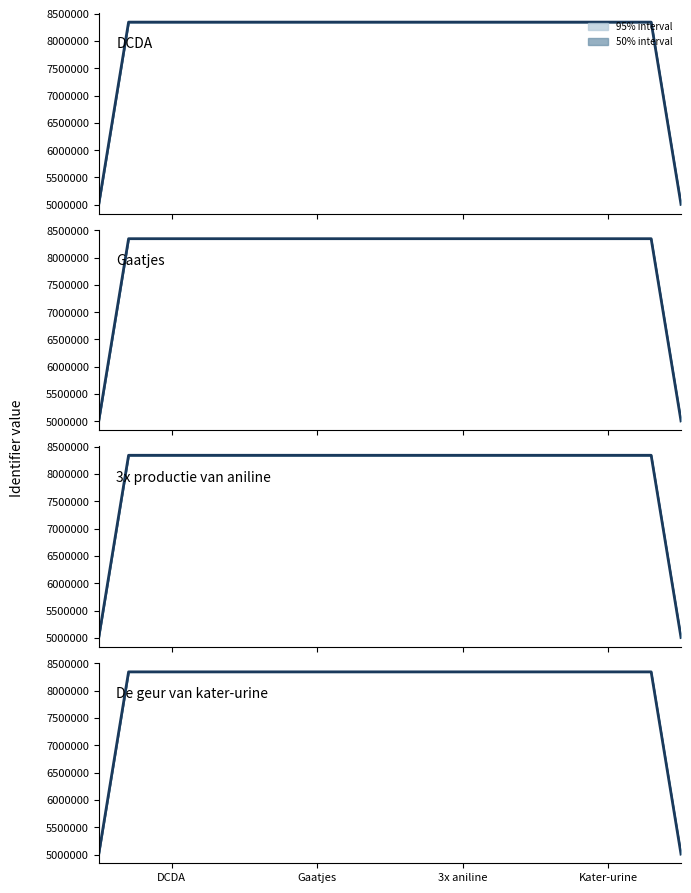

Reading left to right, what are all the values shown in this chart?

DCDA: 5006656.6	6675543.3	8344428.3	8344427.6	8344429.3	8344429.4	8344427.4	8344428.2	8344428.0	8344425.9	8344425.4	8344423.9	8344421.7	8344421.6	8344421.0	8344421.1	8344422.1	8344422.4	8344424.4	8344425.2	8344425.0	8344424.5	8344425.3	8344424.0	8344423.1	8344423.4	8344424.2	8344424.4	8344423.7	8344426.7	8344426.3	8344425.9	8344427.0	8344426.4	8344424.7	8344422.8	8344422.5	8344421.9	6675537.9	5006652.5
Gaatjes: 5006661.8	6675548.8	8344437.3	8344436.6	8344438.0	8344440.4	8344442.2	8344440.9	8344441.0	8344440.9	8344437.3	8344435.1	8344436.1	8344436.3	8344437.8	8344438.8	8344438.6	8344437.3	8344437.4	8344435.3	8344438.1	8344438.8	8344439.7	8344440.6	8344440.7	8344439.0	8344439.8	8344440.6	8344438.3	8344439.2	8344438.5	8344438.3	8344437.1	8344440.1	8344437.3	8344438.8	8344437.9	8344439.9	6675550.6	5006665.0
3x productie van aniline: 5006672.4	6675561.0	8344449.7	8344448.8	8344449.3	8344448.2	8344449.7	8344451.7	8344452.5	8344450.4	8344449.2	8344449.8	8344448.3	8344449.7	8344450.9	8344452.0	8344452.2	8344451.9	8344450.4	8344449.5	8344449.4	8344447.2	8344447.9	8344450.3	8344449.4	8344449.6	8344450.6	8344451.3	8344450.5	8344451.8	8344452.3	8344453.5	8344453.7	8344453.6	8344452.5	8344448.9	8344447.6	8344446.4	6675556.0	5006666.3
De geur van kater-urine: 5006678.3	6675570.9	8344462.4	8344459.8	8344459.8	8344459.3	8344459.9	8344462.1	8344464.7	8344464.7	8344464.1	8344464.5	8344461.8	8344461.3	8344460.1	8344461.6	8344460.6	8344460.9	8344460.7	8344460.4	8344459.7	8344460.2	8344460.2	8344462.4	8344463.3	8344464.6	8344466.6	8344466.4	8344464.3	8344464.5	8344462.9	8344461.7	8344463.2	8344465.0	8344464.7	8344466.0	8344464.4	8344464.2	6675570.1	5006677.9